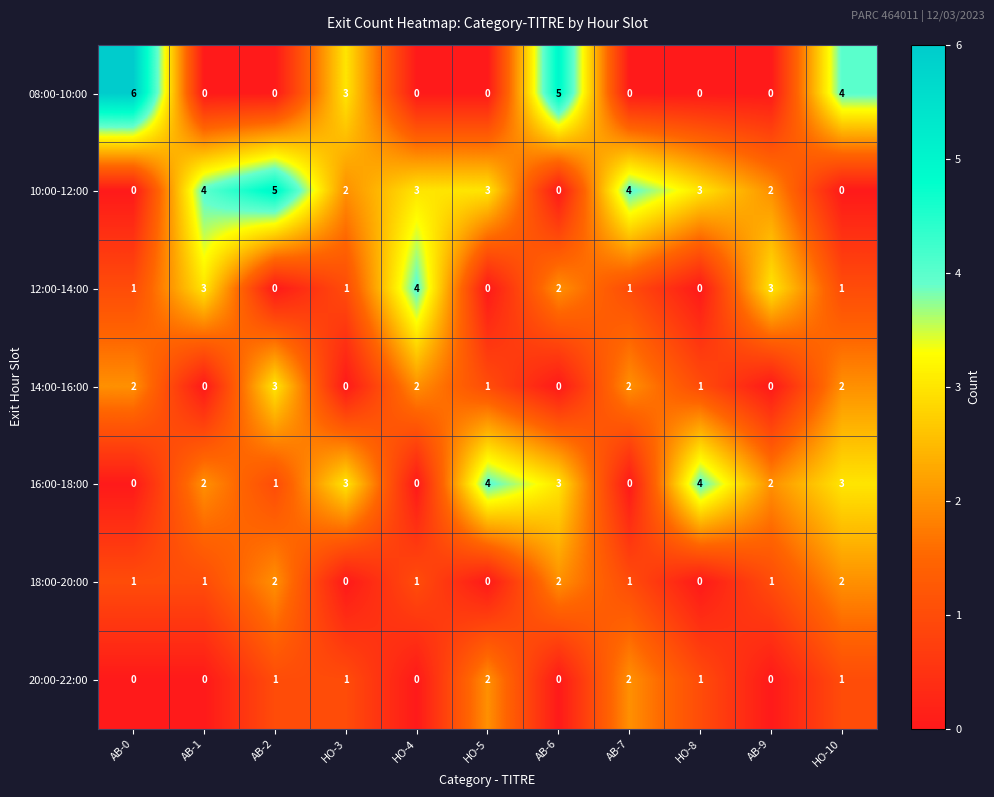

How many data points does each series have?

11